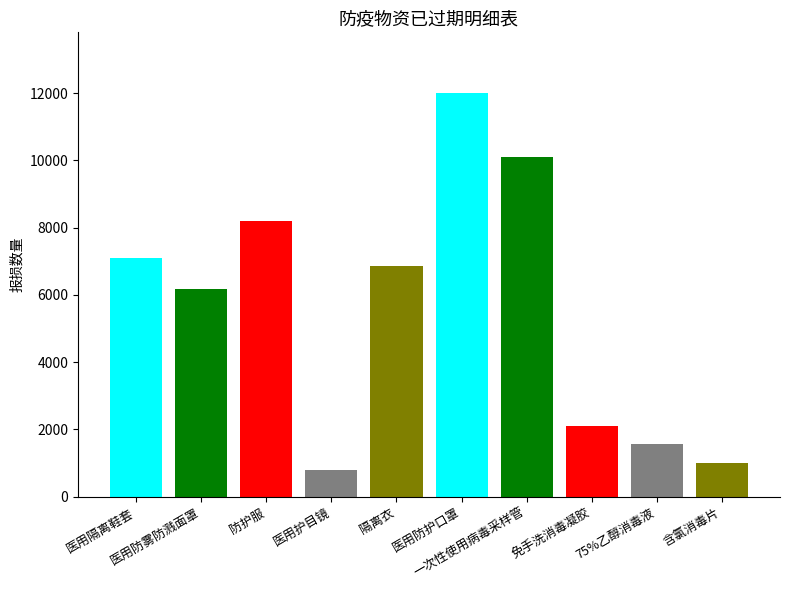

Rank the categories by value from highest to lowest.

医用防护口罩, 一次性使用病毒采样管, 防护服, 医用隔离鞋套, 隔离衣, 医用防雾防溅面罩, 免手洗消毒凝胶, 75%乙醇消毒液, 含氯消毒片, 医用护目镜